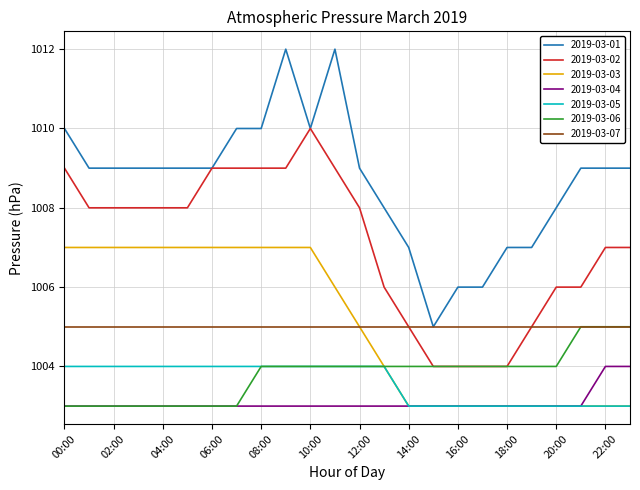

What is the sum of all 2019-03-02 values?

24170